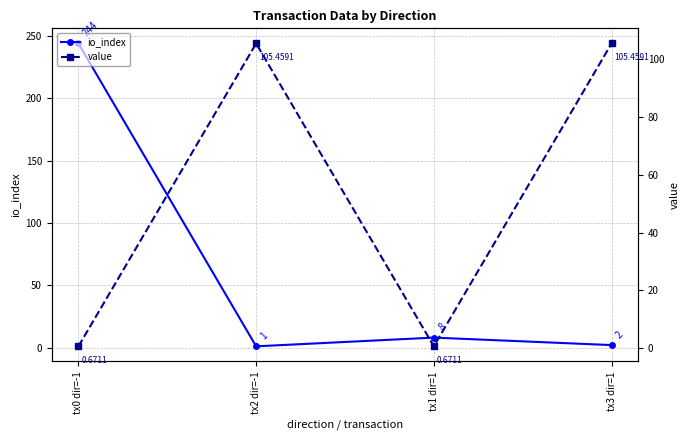

How many lines are shown in the chart?

2